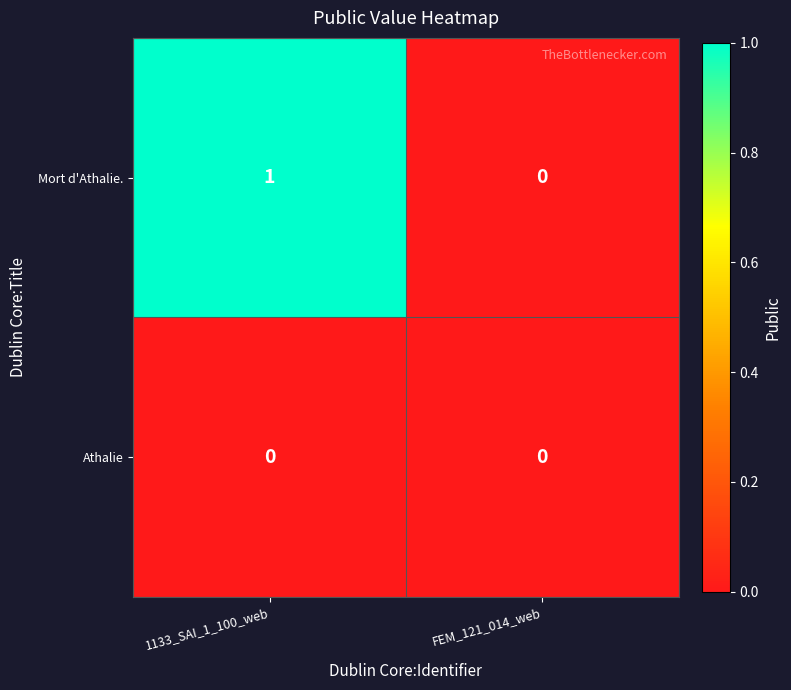

Reading left to right, what are all the values shown in this chart?

Mort d'Athalie.: 1	0
Athalie: 0	0